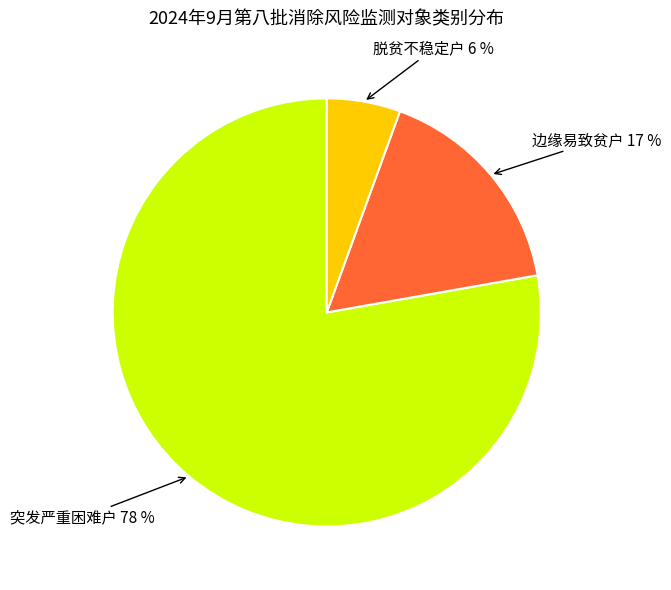

Is there a majority slice in this chart?

Yes